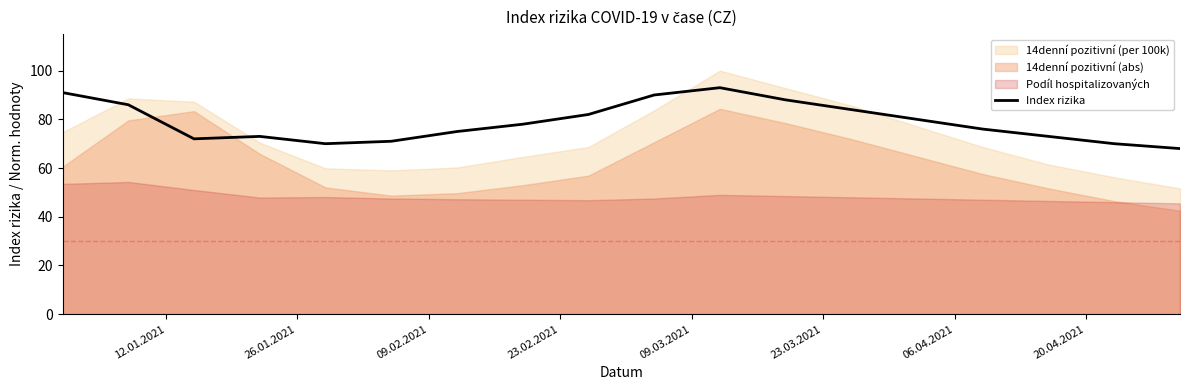

Reading right to left, what are all the values shown in this chart?

68	70	73	76	80	84	88	93	90	82	78	75	71	70	73	72	86	91